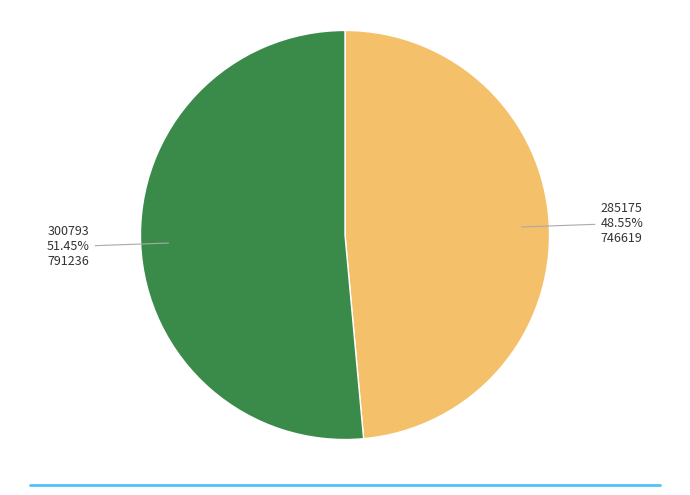

Which has a higher value, 300793 or 285175?

300793